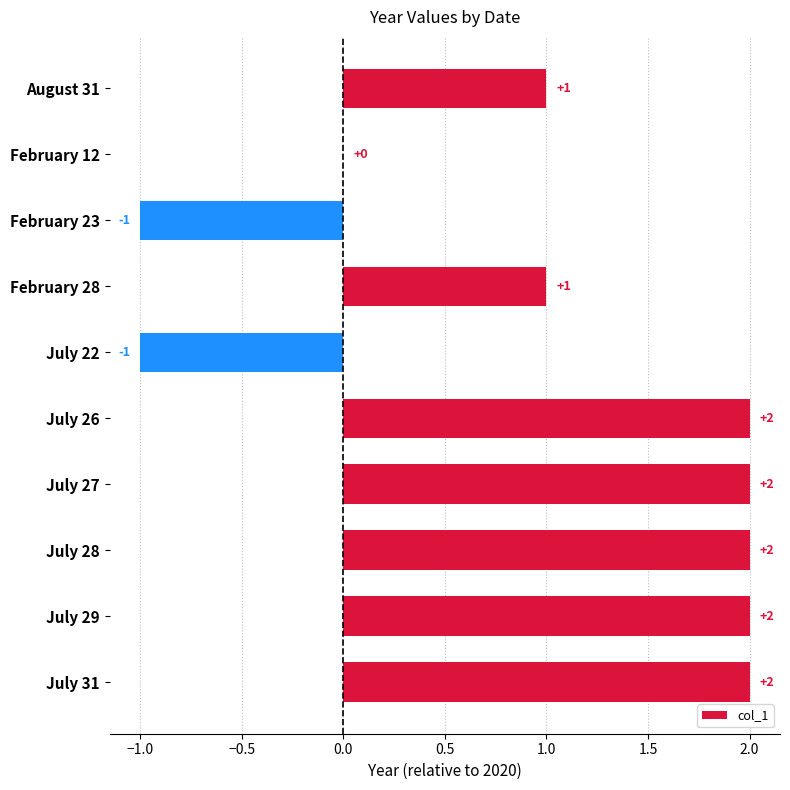

The value at July 28 is 2. True or false?

True